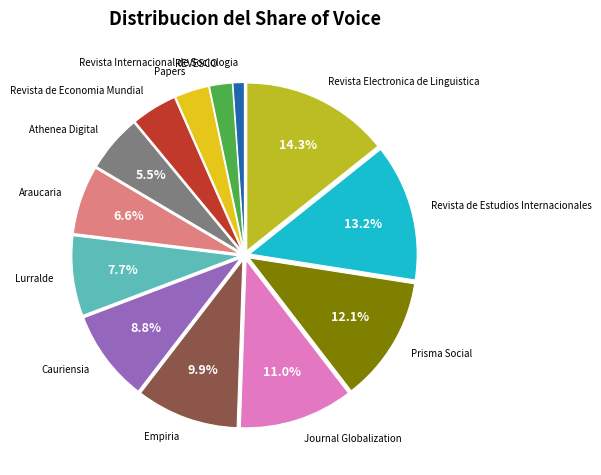

To the nearest percent, what percentage of the pie is Journal Globalization?

11%